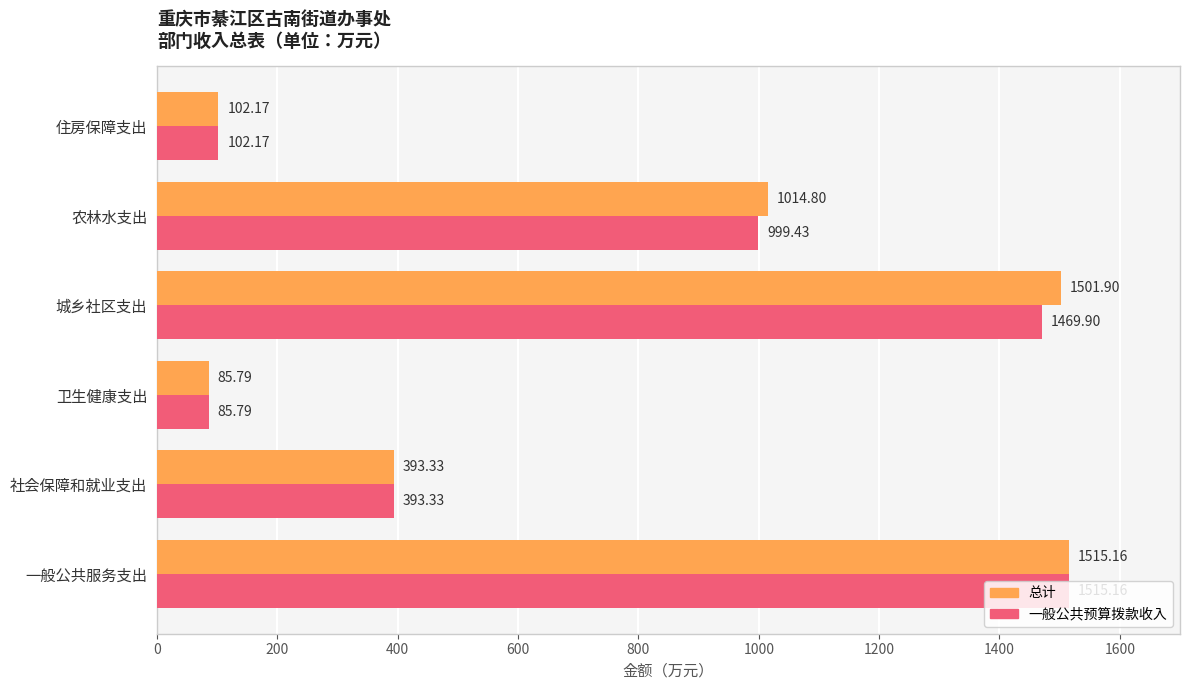

What is the total value across all series at 卫生健康支出?

171.6